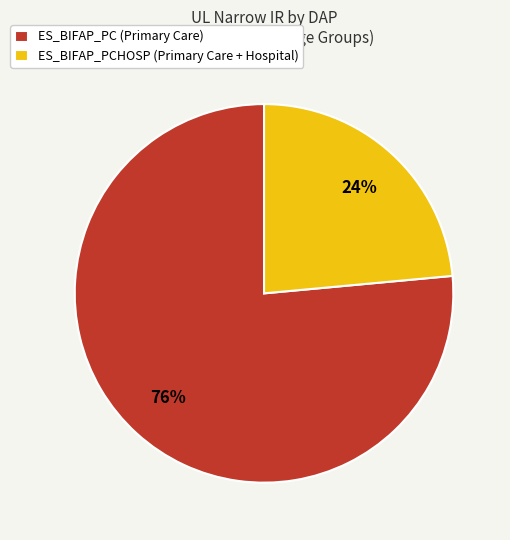

How many slices are in this pie chart?

2